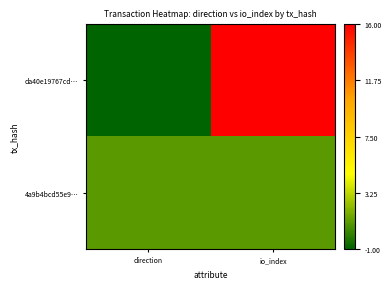

Reading left to right, what are all the values shown in this chart?

da40e19767cd…: direction=-1	io_index=16
4a9b4bcd55e9…: direction=1	io_index=1